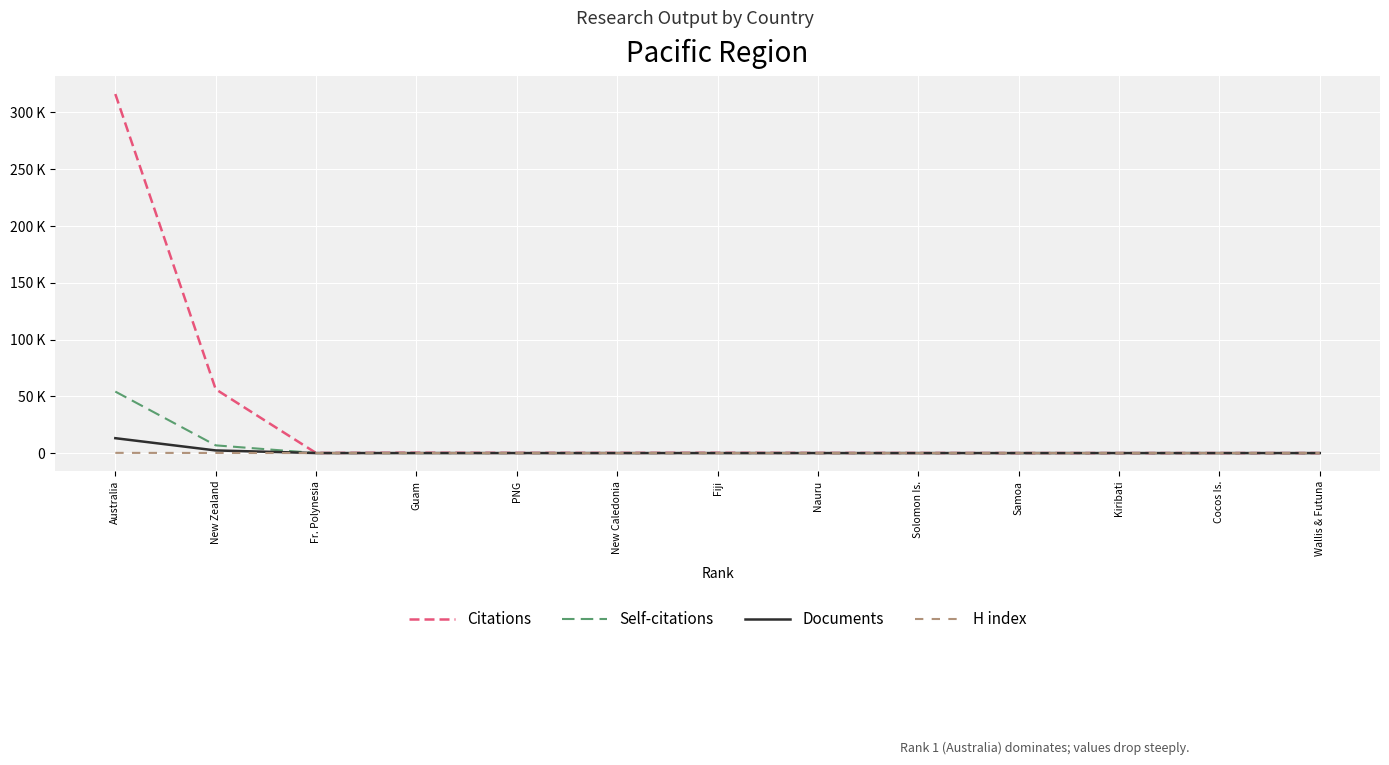

What is the difference between the second highest and second lowest values in the Documents series?

2314